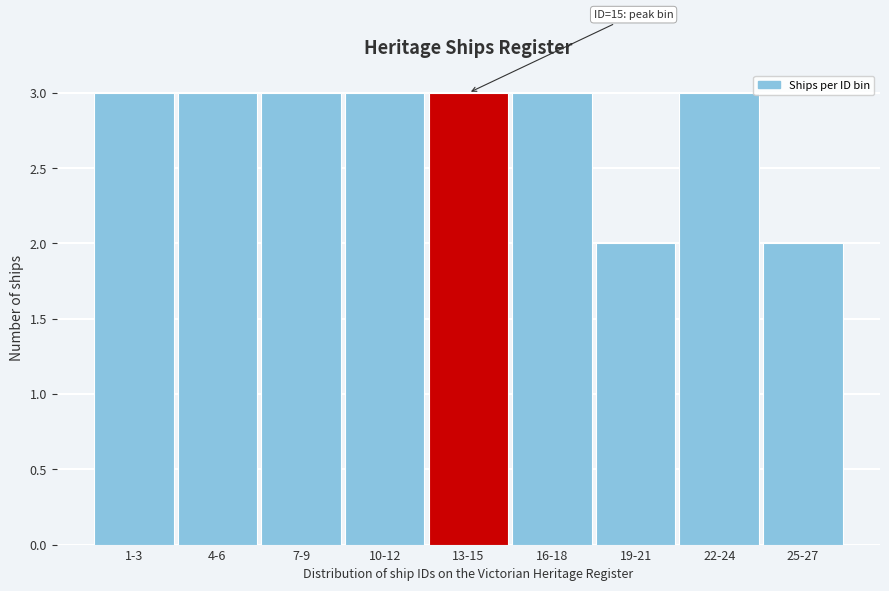

Reading left to right, what are all the values shown in this chart?

1-3=3	4-6=3	7-9=3	10-12=3	13-15=3	16-18=3	19-21=2	22-24=3	25-27=2